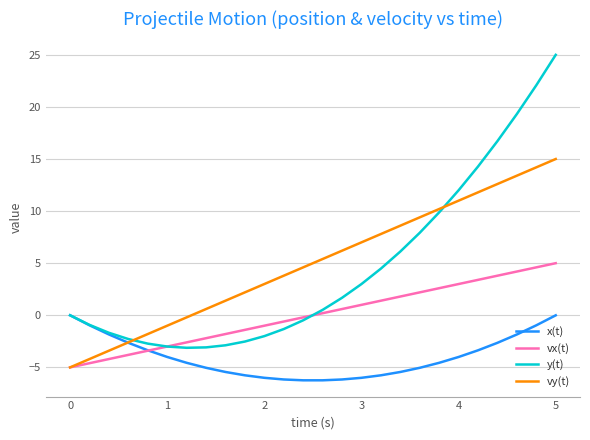

What is the maximum value shown in the chart?

25.0